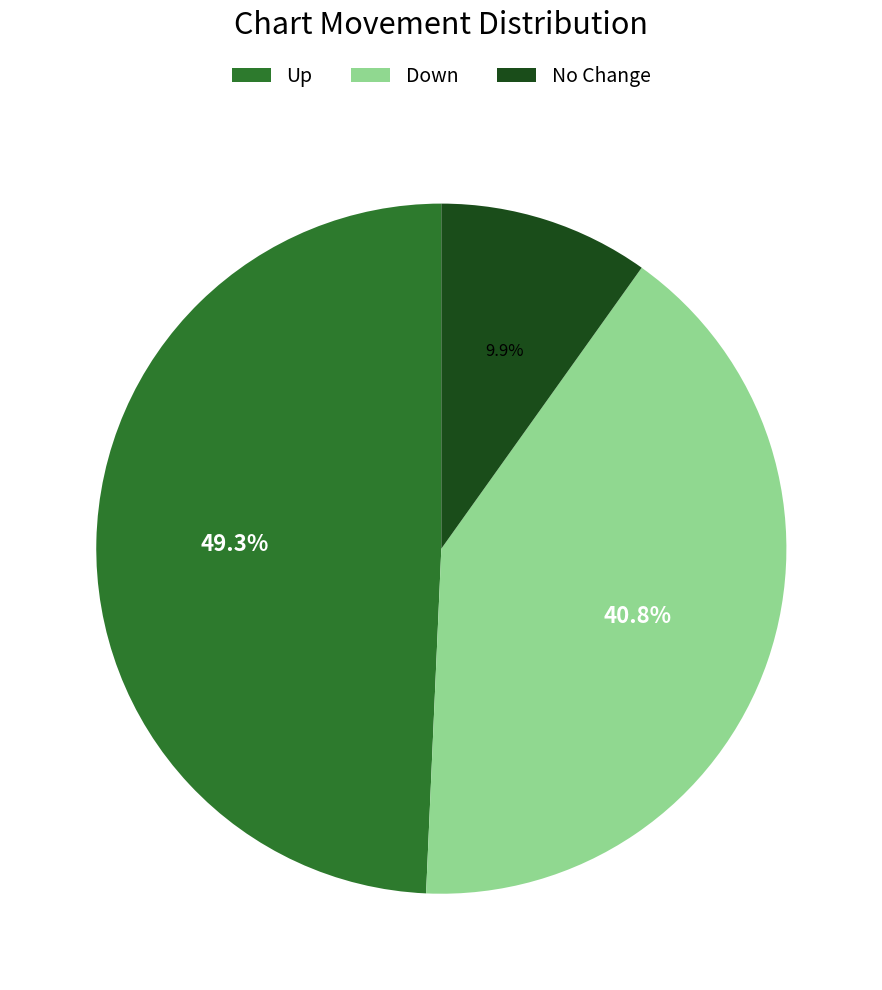

Does any single category account for the majority?

No